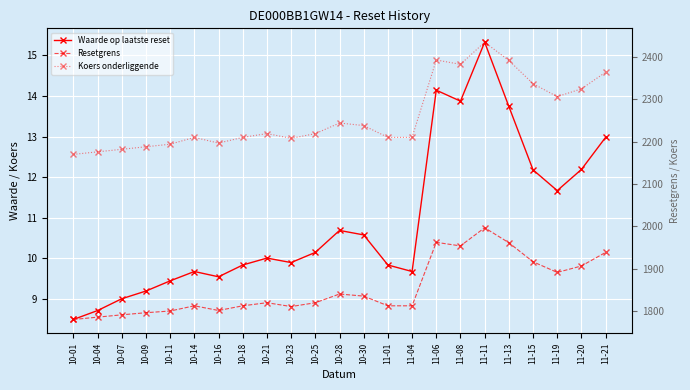

Is it true that Koers onderliggende equals 3725.3 at 10-11?

False